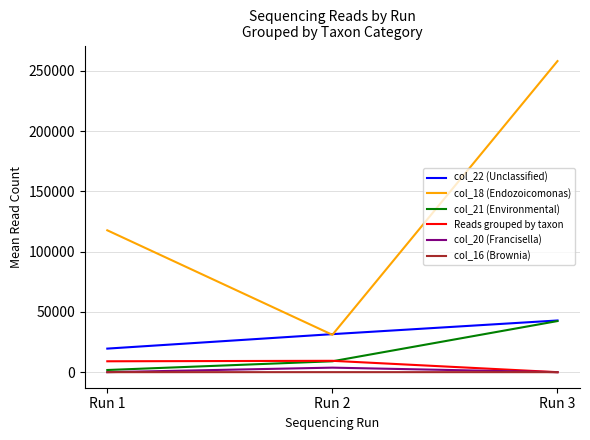

At which label does col_18 (Endozoicomonas) first exceed 117689?

Run 1